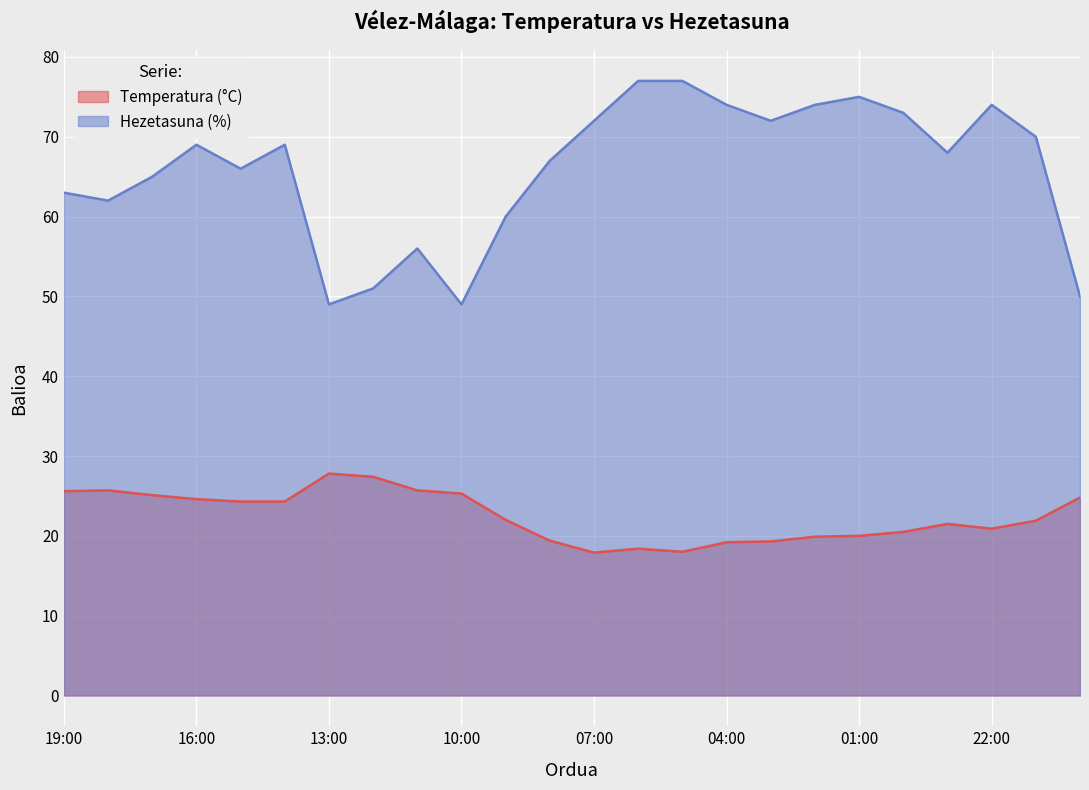

Reading left to right, extract all data points from this chart.

Temperatura (°C): 25.6	25.7	25.1	24.6	24.3	24.3	27.8	27.4	25.7	25.3	22.0	19.4	17.9	18.4	18.0	19.2	19.3	19.9	20.0	20.5	21.5	20.9	21.9	24.8
Hezetasuna (%): 63.0	62.0	65.0	69.0	66.0	69.0	49.0	51.0	56.0	49.0	60.0	67.0	72.0	77.0	77.0	74.0	72.0	74.0	75.0	73.0	68.0	74.0	70.0	50.0